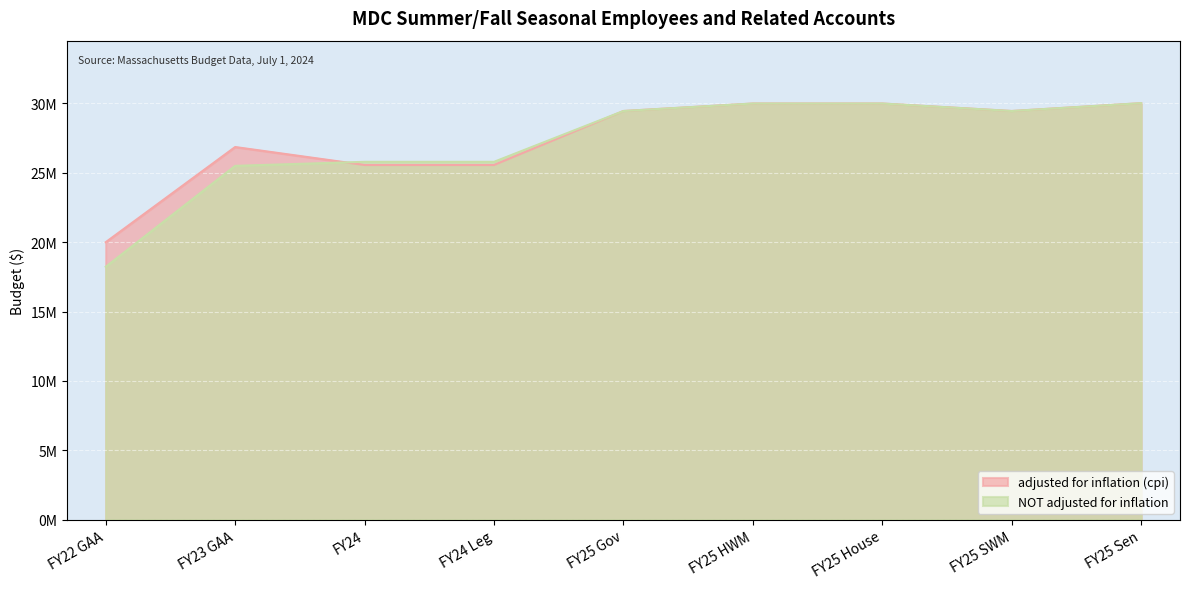

What are all the series names shown in the legend?

adjusted for inflation (cpi), NOT adjusted for inflation